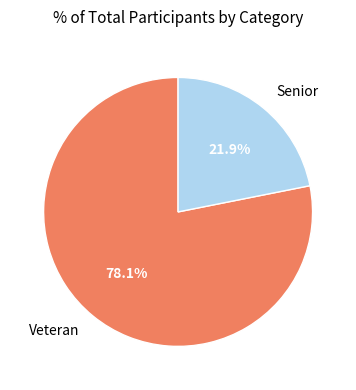

What portion of the pie excludes Veteran?

21.9%